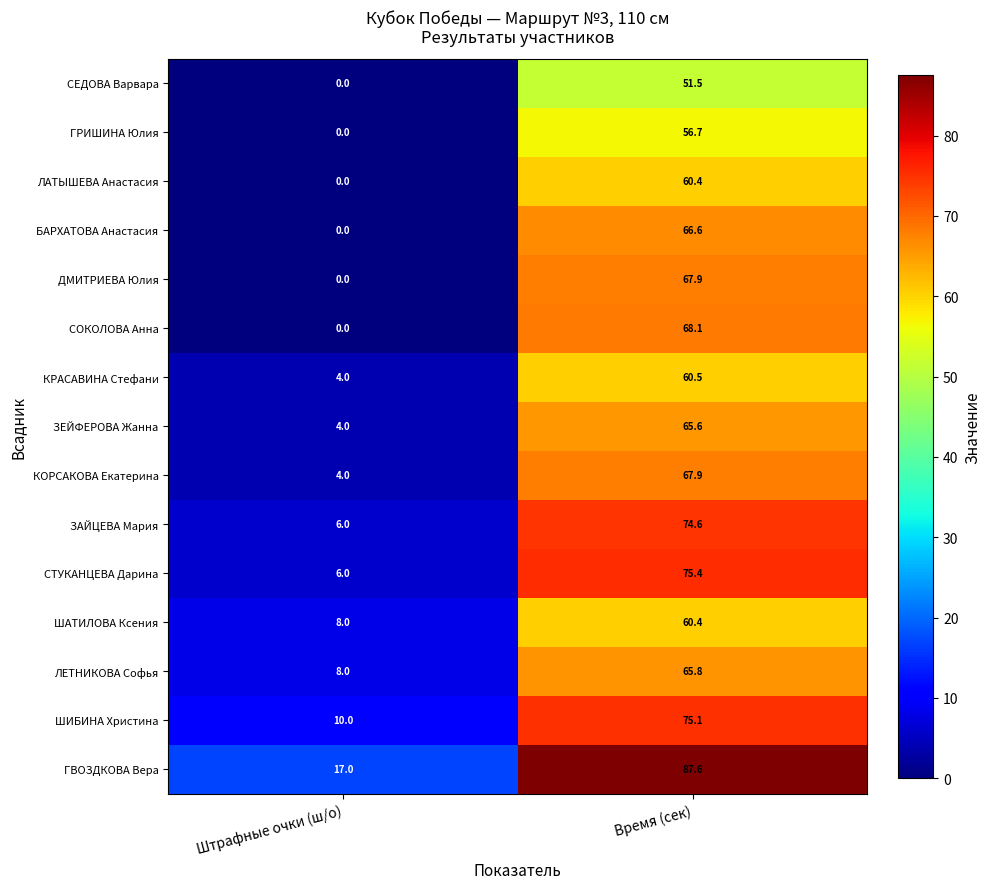

The value of СЕДОВА Варвара at Штрафные очки (ш/о) is 0.0. True or false?

True